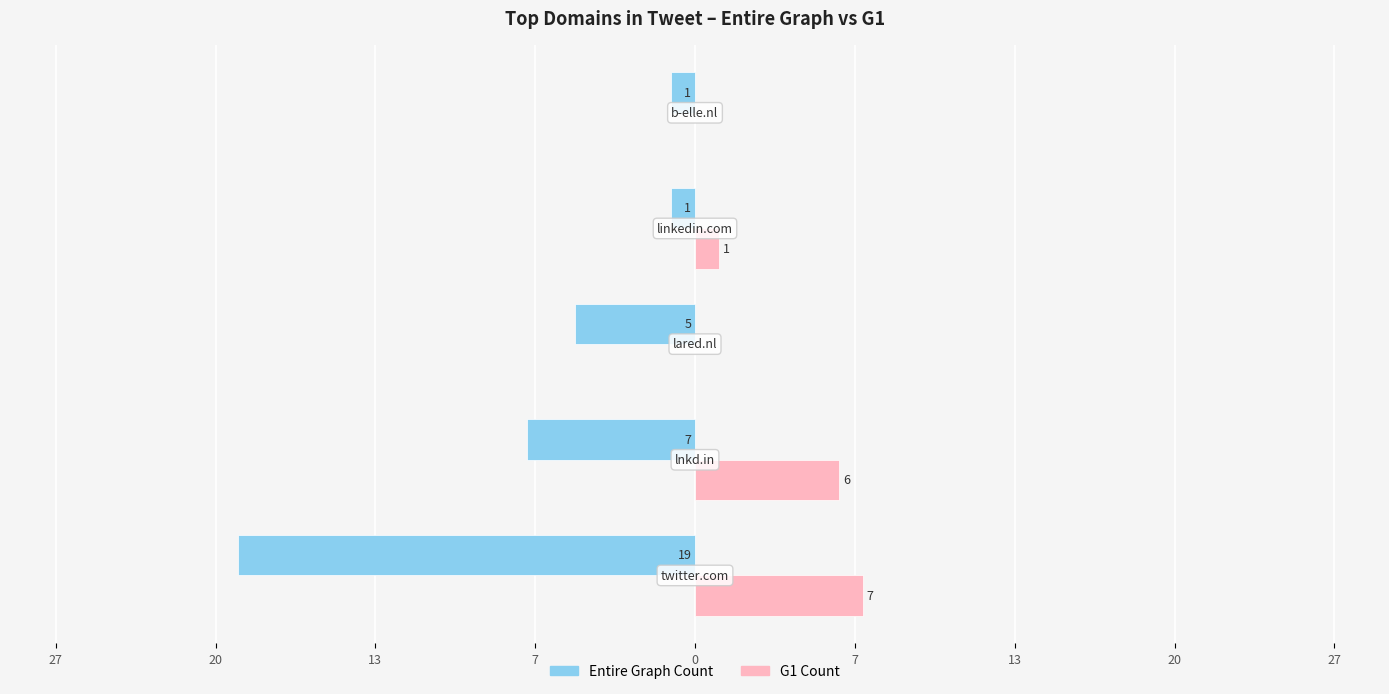

What are all the series names shown in the legend?

Entire Graph Count, G1 Count